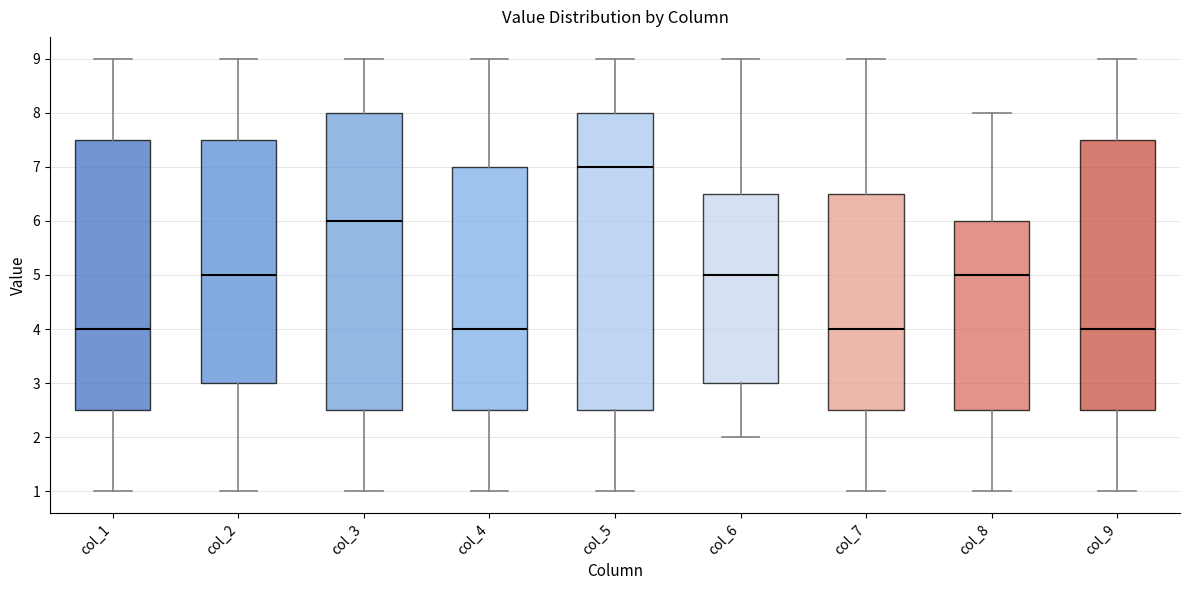

Reading left to right, transcribe this box plot: for each box, give where its median line is, the range the box spans, and where its two whiskers end, as read against the y-axis. The values are not printed on the chart, so give them approximately, as read against the axis.

col_1: median 4.0, box 2.5 to 7.5, whiskers 1.0 to 9.0
col_2: median 5.0, box 3.0 to 7.5, whiskers 1.0 to 9.0
col_3: median 6.0, box 2.5 to 8.0, whiskers 1.0 to 9.0
col_4: median 4.0, box 2.5 to 7.0, whiskers 1.0 to 9.0
col_5: median 7.0, box 2.5 to 8.0, whiskers 1.0 to 9.0
col_6: median 5.0, box 3.0 to 6.5, whiskers 2.0 to 9.0
col_7: median 4.0, box 2.5 to 6.5, whiskers 1.0 to 9.0
col_8: median 5.0, box 2.5 to 6.0, whiskers 1.0 to 8.0
col_9: median 4.0, box 2.5 to 7.5, whiskers 1.0 to 9.0